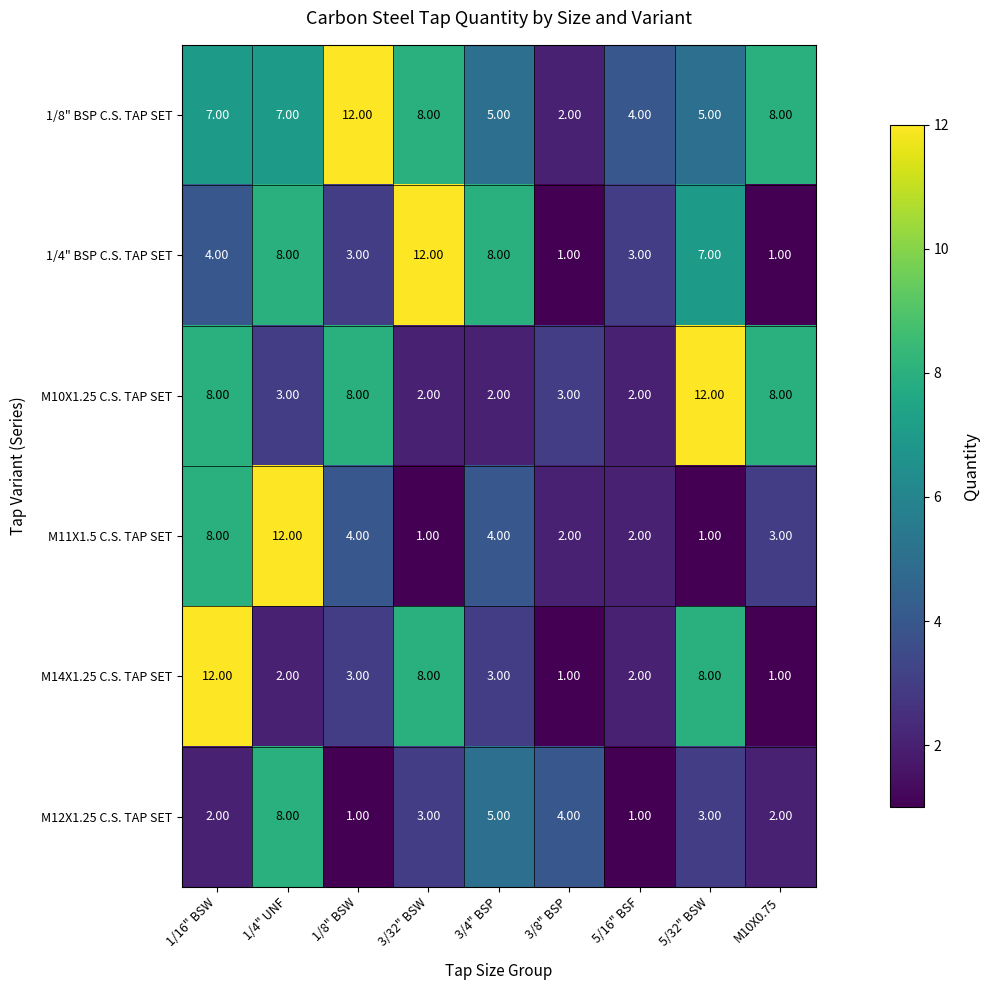

What is the spread (max minus min) of values at 1/4" UNF?

10